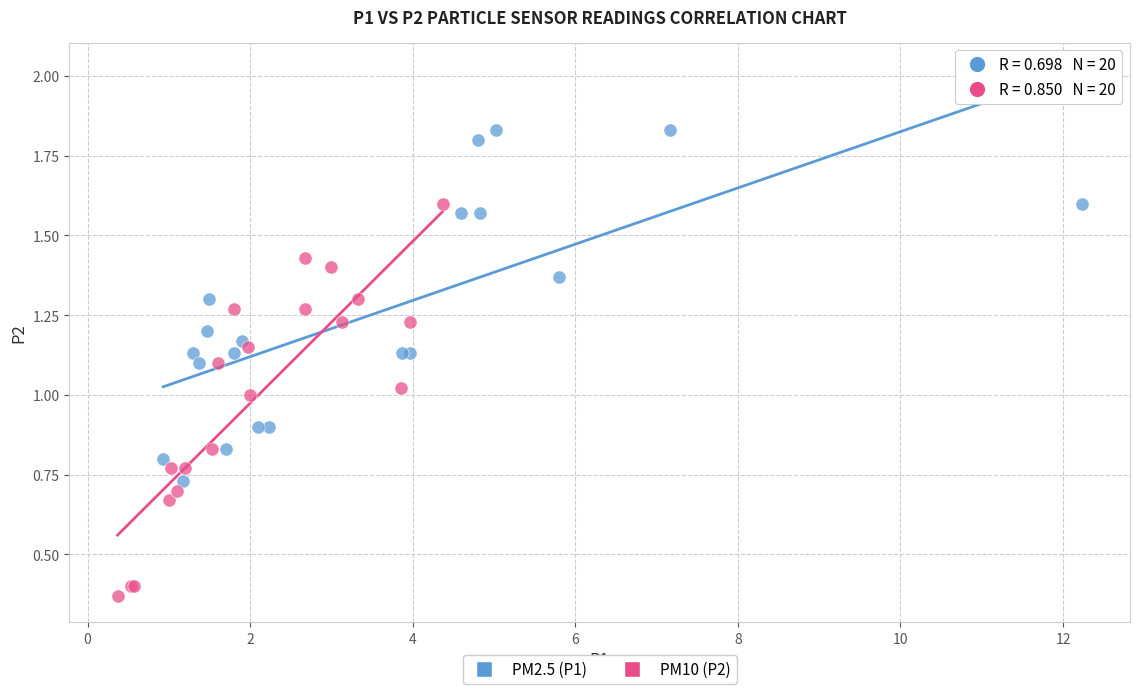

What are all the series names shown in the legend?

PM2.5 (P1), PM10 (P2)